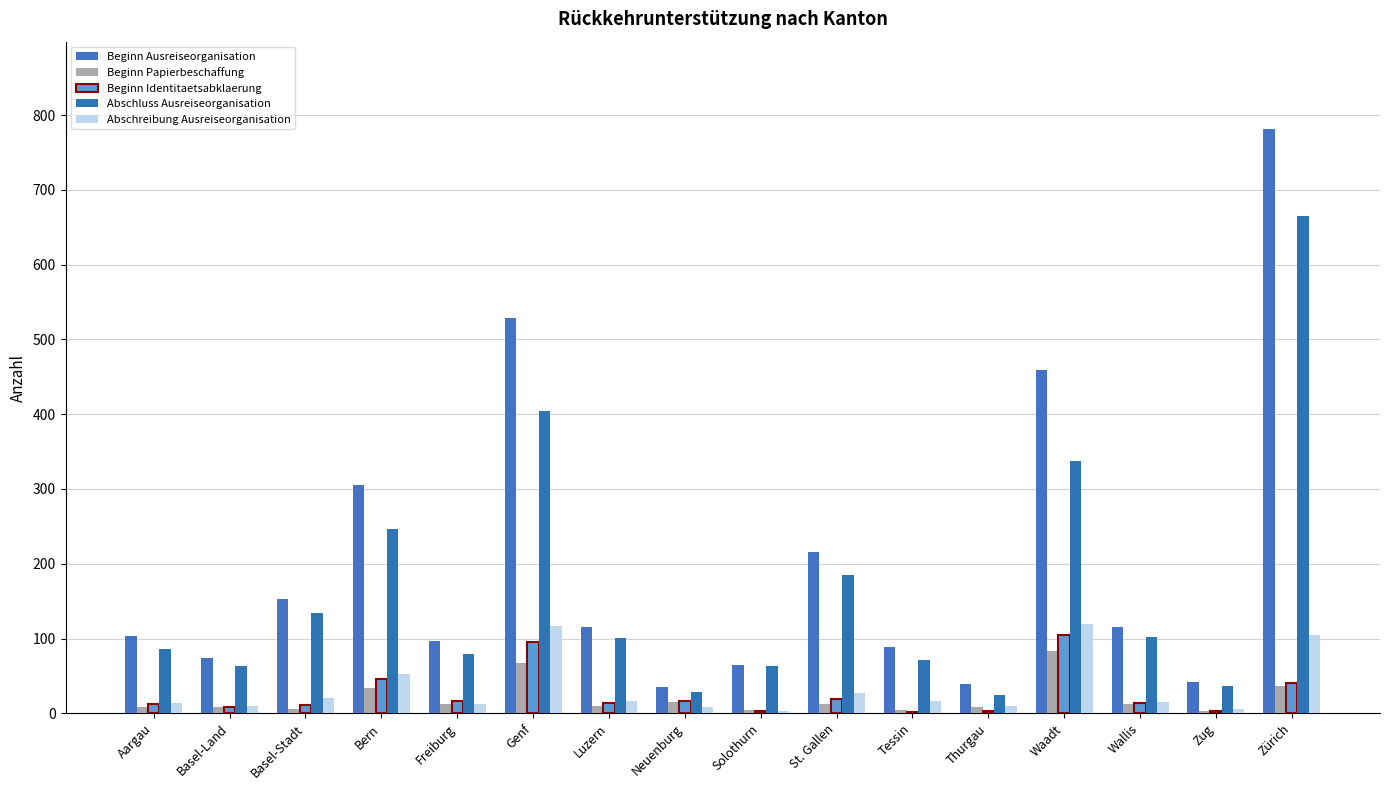

The Abschluss Ausreiseorganisation series shows 25 at Solothurn. True or false?

False